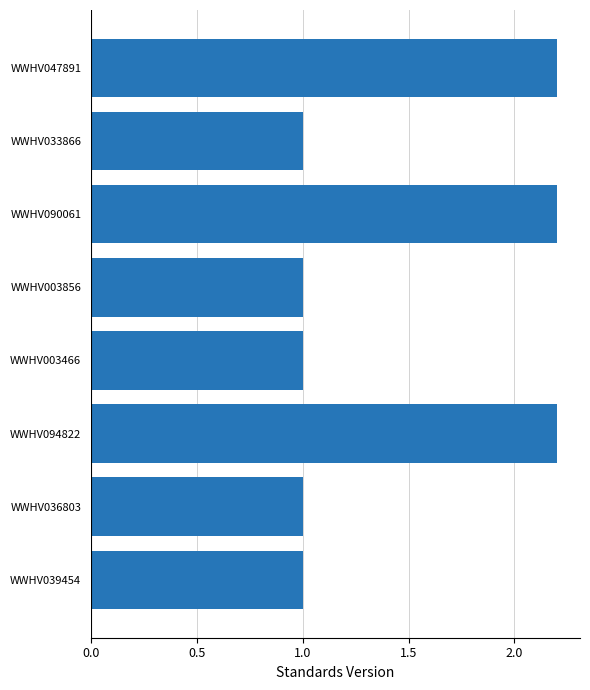

How many bars are there in total?

8